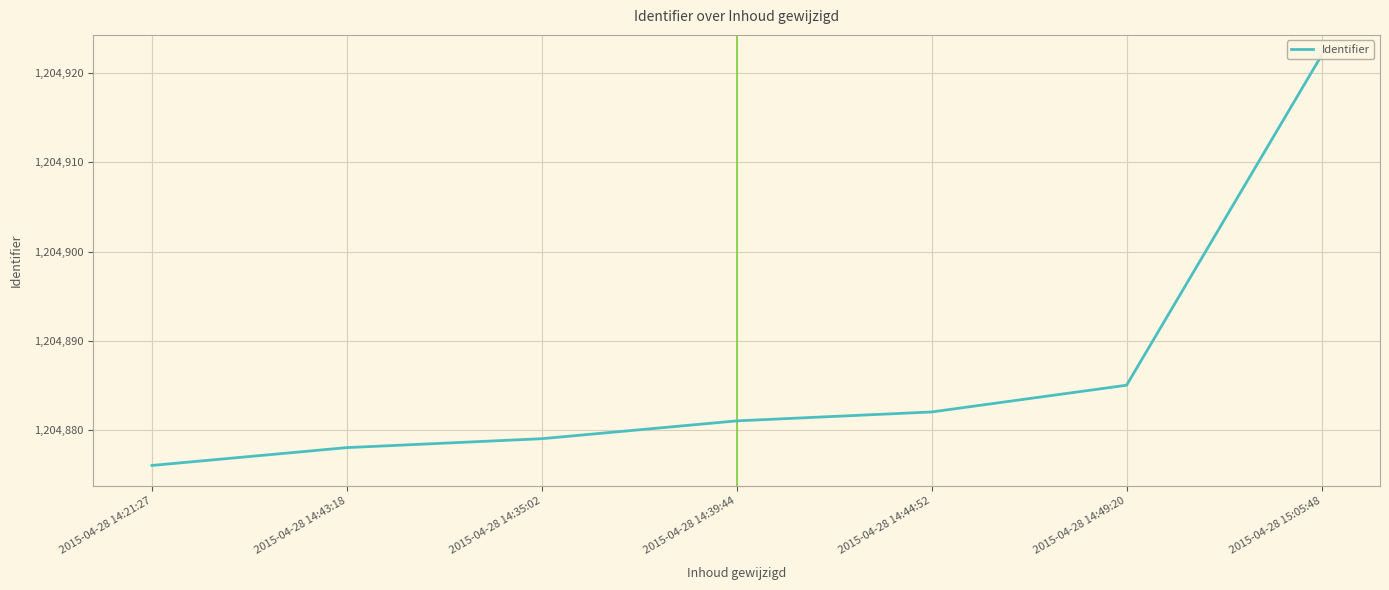

What is the label of the 5th point from the right?

2015-04-28 14:35:02